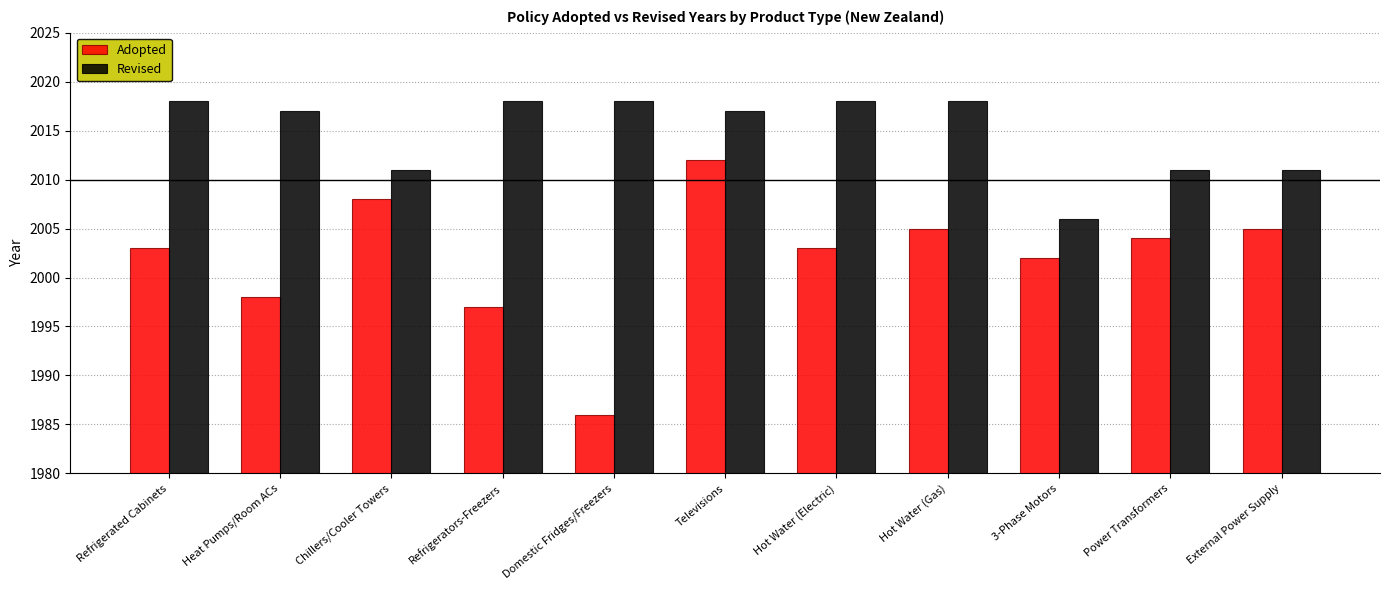

The Adopted series shows 2005 at External Power Supply. True or false?

True